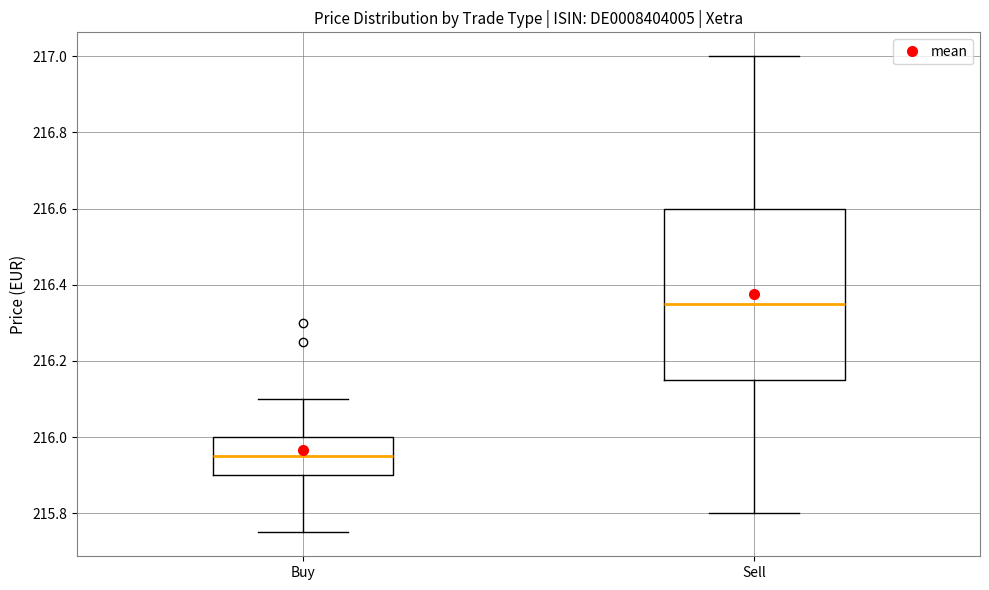

Which box's median line is the lowest?

Buy